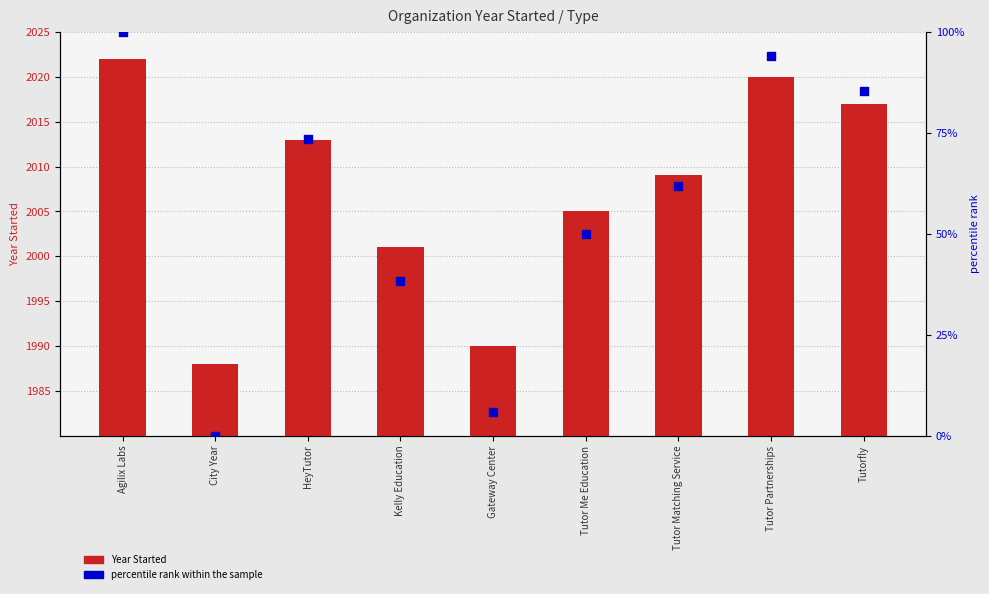

Which series has the widest spread of Y values?

percentile rank within the sample